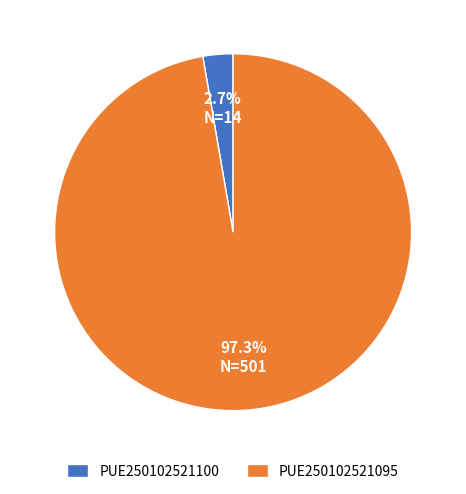

Which has a higher value, PUE250102521095 or PUE250102521100?

PUE250102521095